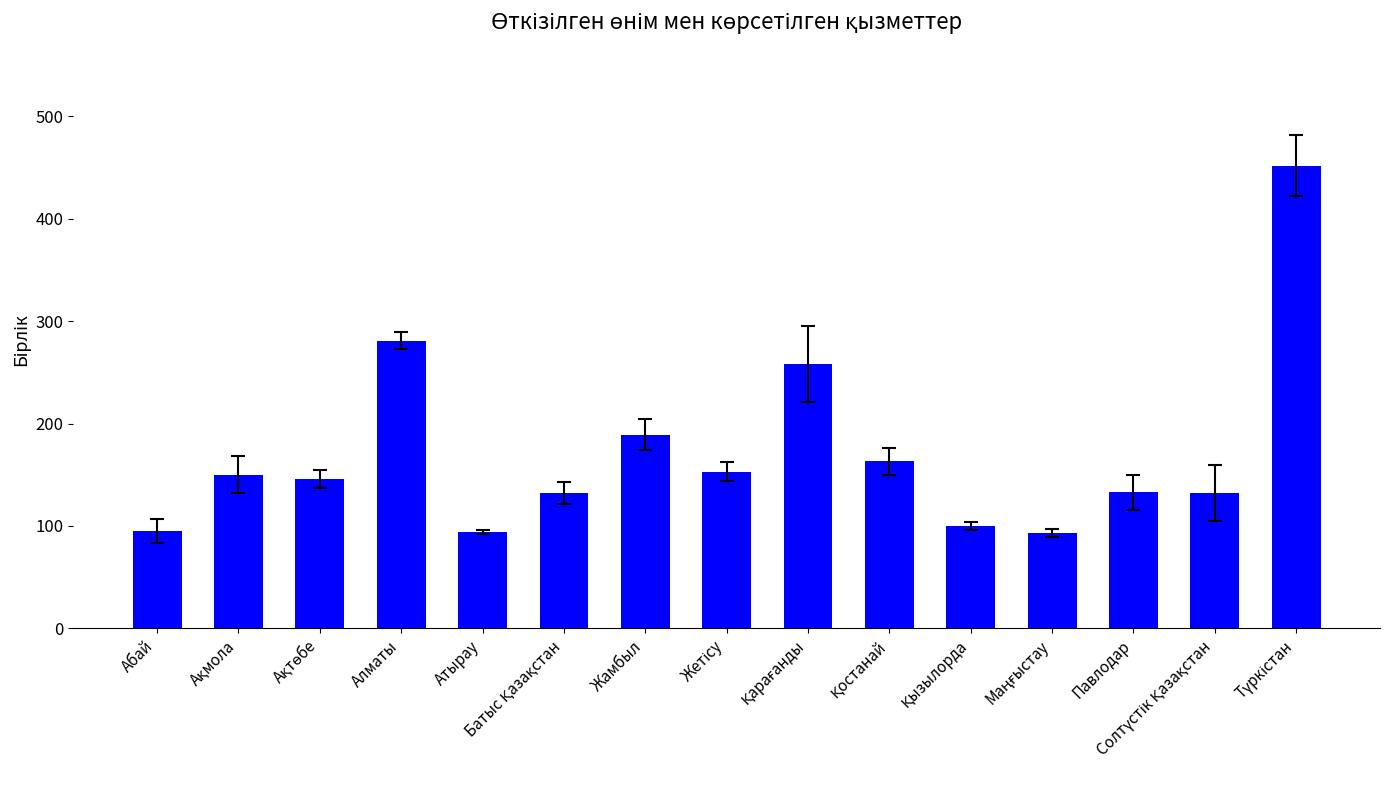

How many values are below 146?

7